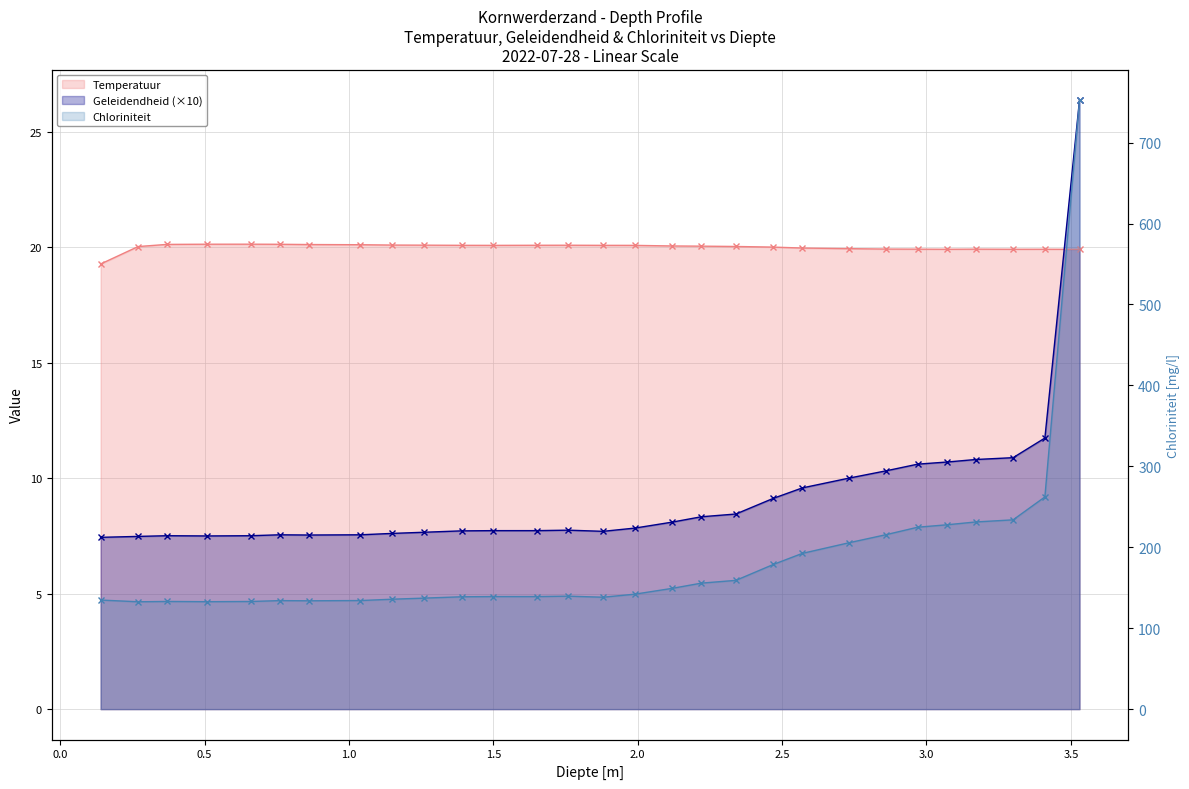

Does the chart have visible grid lines?

Yes